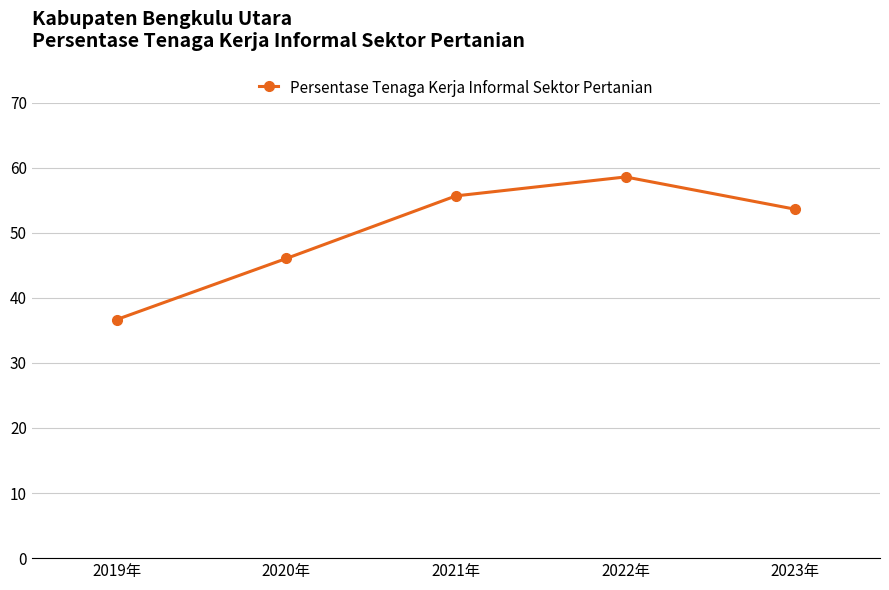

List the labels in order of value, largest first.

2022年, 2021年, 2023年, 2020年, 2019年